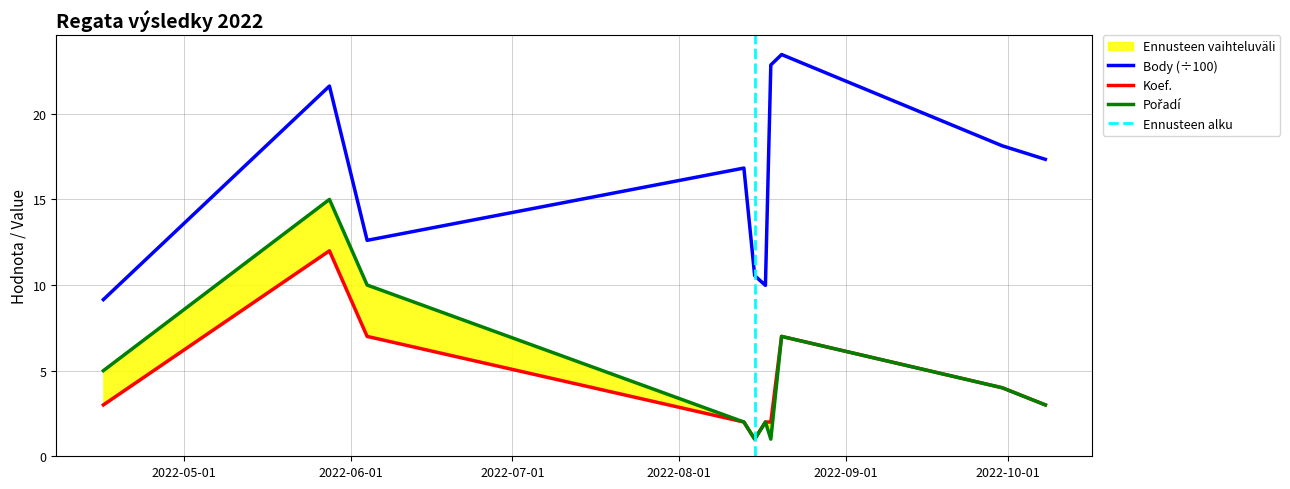

At which label is Koef. closest to 6?

2022-06-04